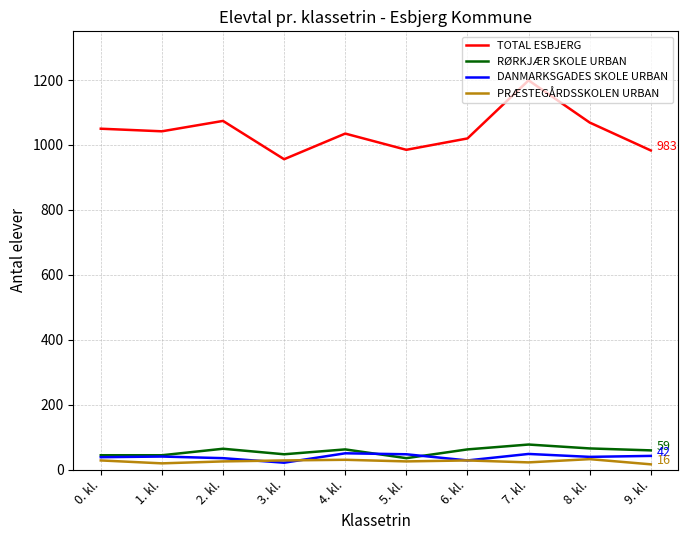

Is the value of PRÆSTEGÅRDSSKOLEN URBAN at 8. kl. greater than the value of TOTAL ESBJERG at 5. kl.?

No